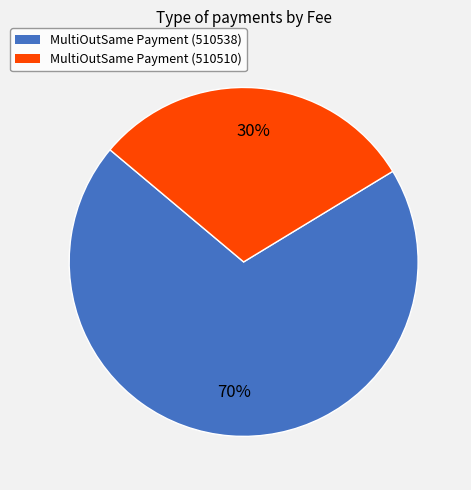

Rank the categories by value from lowest to highest.

MultiOutSame Payment (510510), MultiOutSame Payment (510538)